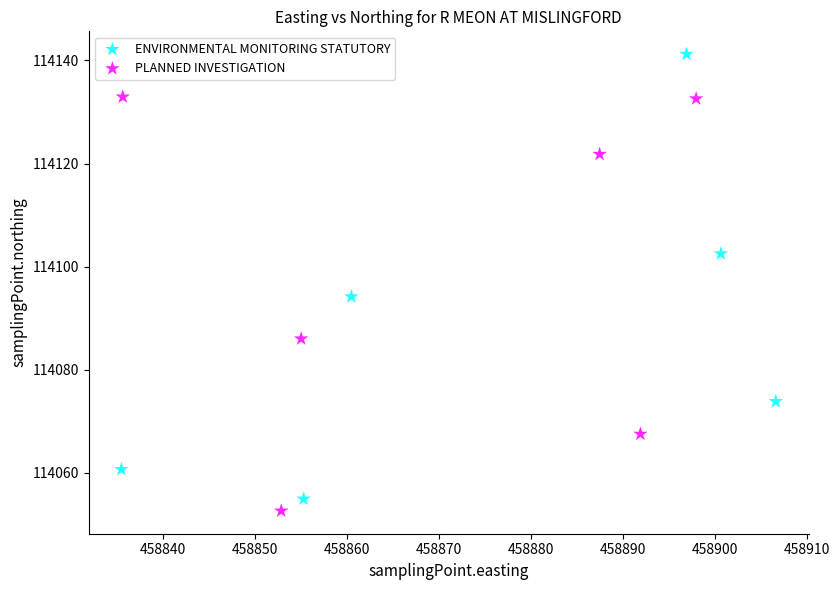

Which series contains the highest Y value?

ENVIRONMENTAL MONITORING STATUTORY